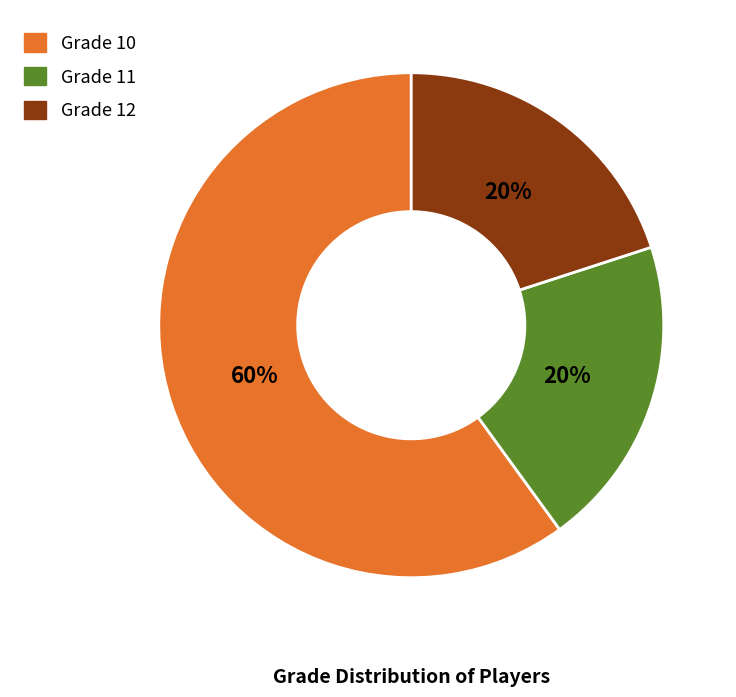

To the nearest percent, what is the difference between the largest and smallest slice percentages?

40%